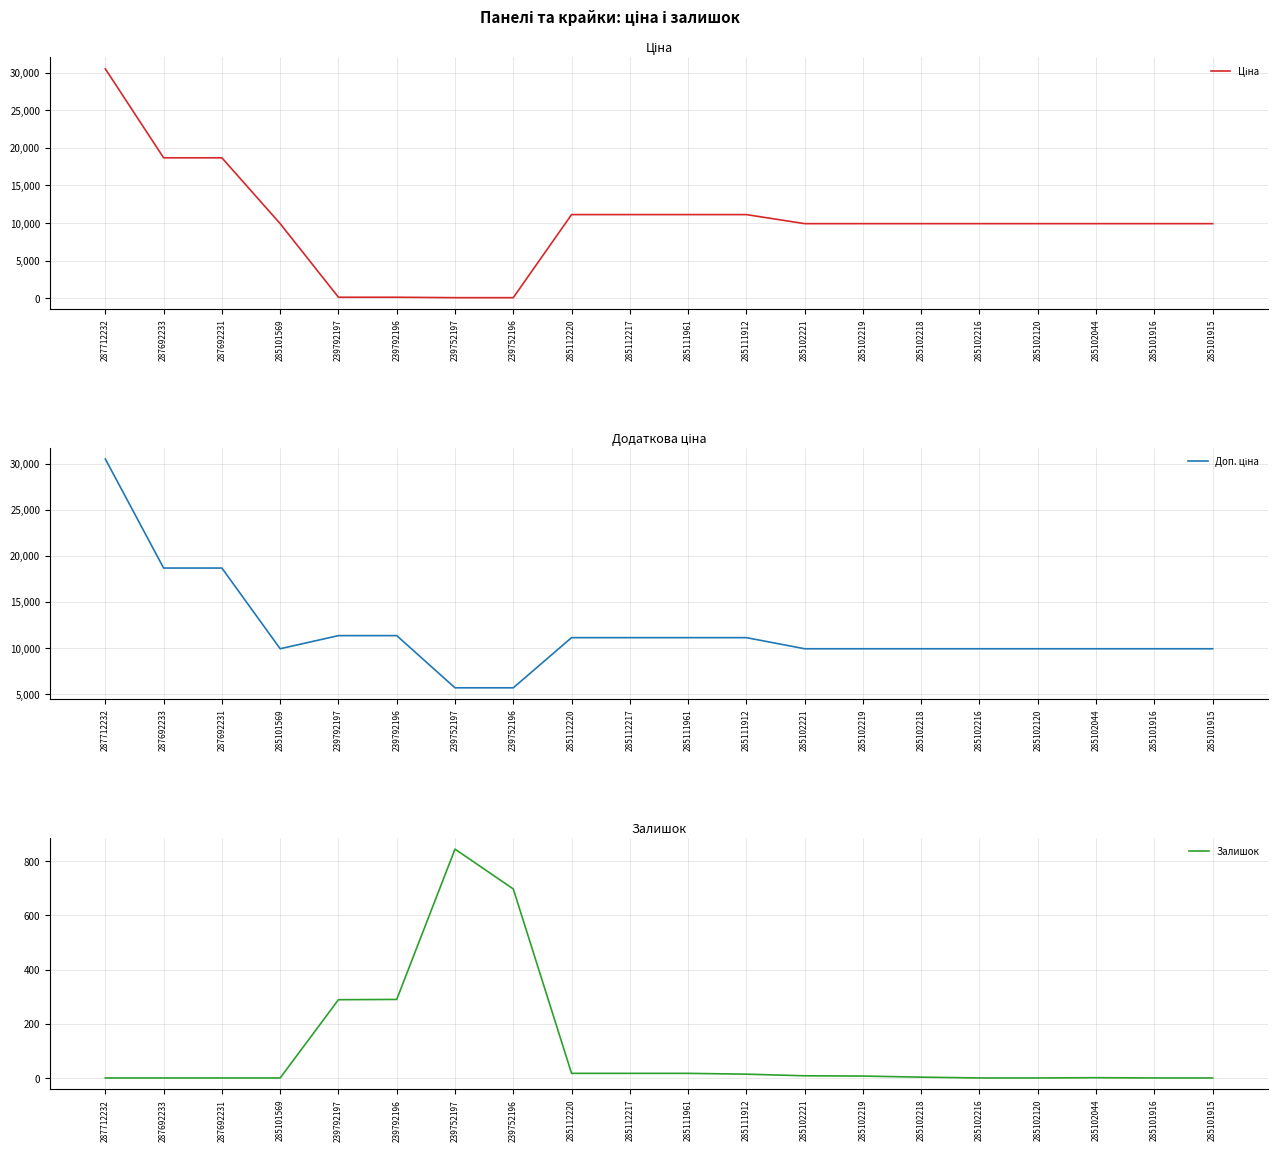

Which series has the largest total across all categories?

Доп. ціна